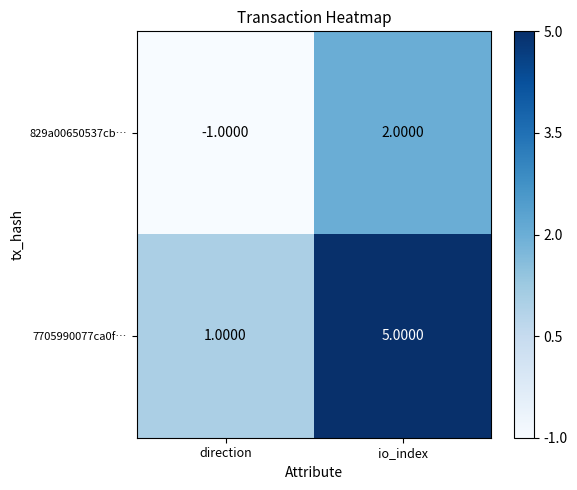

At which label is 7705990077ca0f… closest to 3?

direction